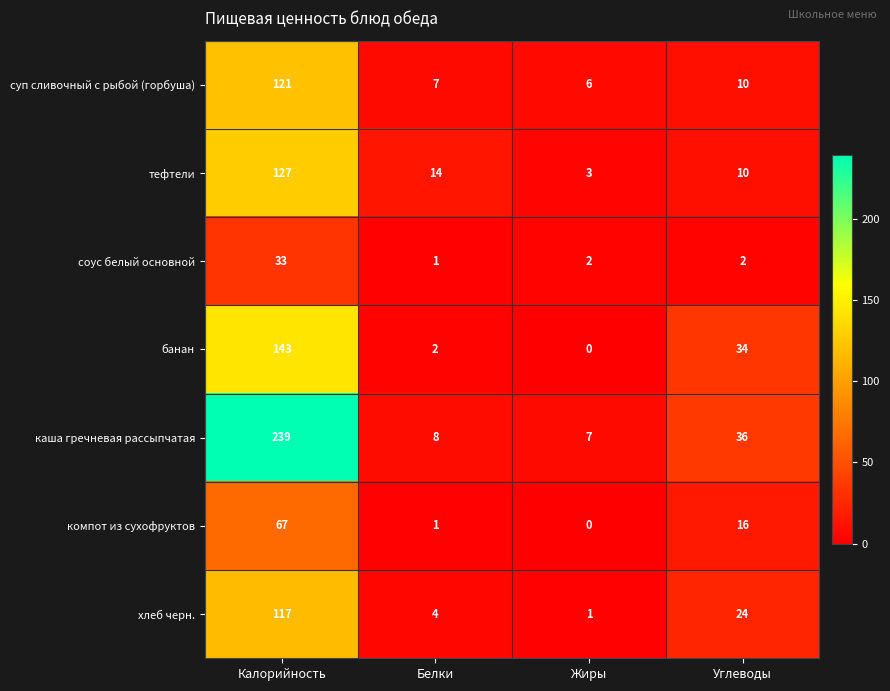

At which label does каша гречневая рассыпчатая first exceed 36?

Калорийность